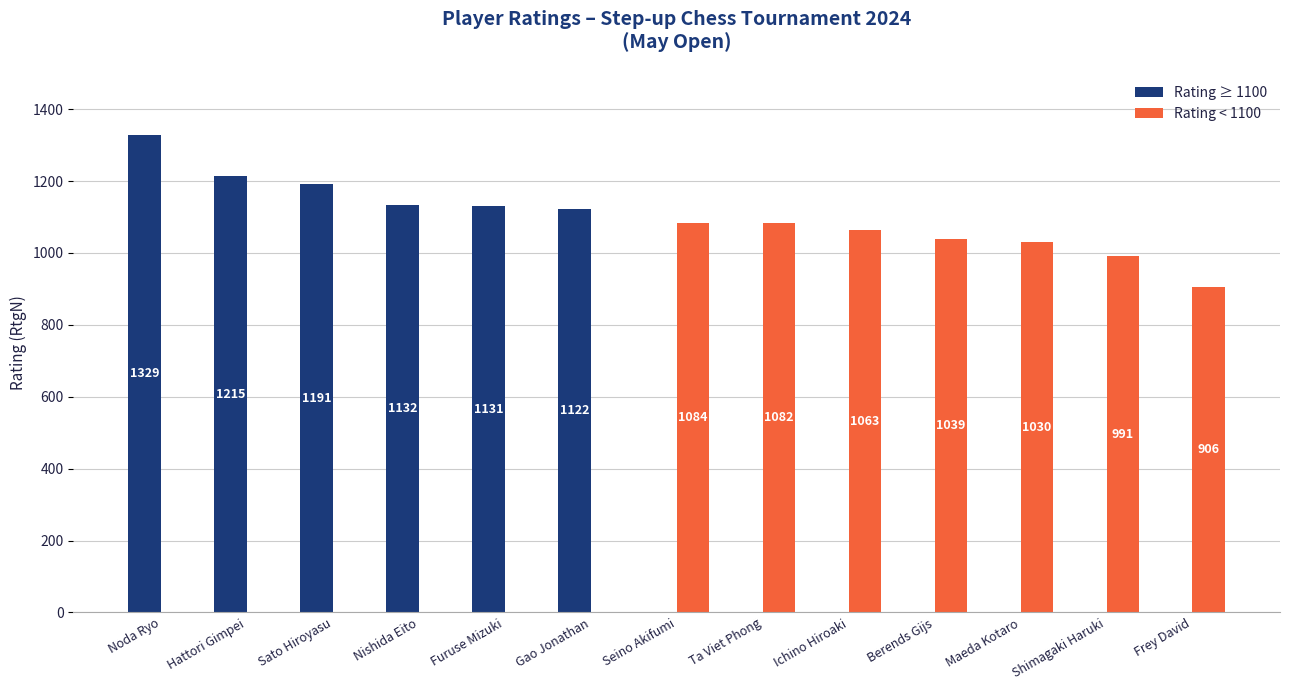

Reading left to right, transcribe all the data shown in this chart.

Rating ≥ 1100: Noda Ryo=1329	Hattori Gimpei=1215	Sato Hiroyasu=1191	Nishida Eito=1132	Furuse Mizuki=1131	Gao Jonathan=1122	Seino Akifumi=0	Ta Viet Phong=0	Ichino Hiroaki=0	Berends Gijs=0	Maeda Kotaro=0	Shimagaki Haruki=0	Frey David=0
Rating < 1100: Noda Ryo=0	Hattori Gimpei=0	Sato Hiroyasu=0	Nishida Eito=0	Furuse Mizuki=0	Gao Jonathan=0	Seino Akifumi=1084	Ta Viet Phong=1082	Ichino Hiroaki=1063	Berends Gijs=1039	Maeda Kotaro=1030	Shimagaki Haruki=991	Frey David=906